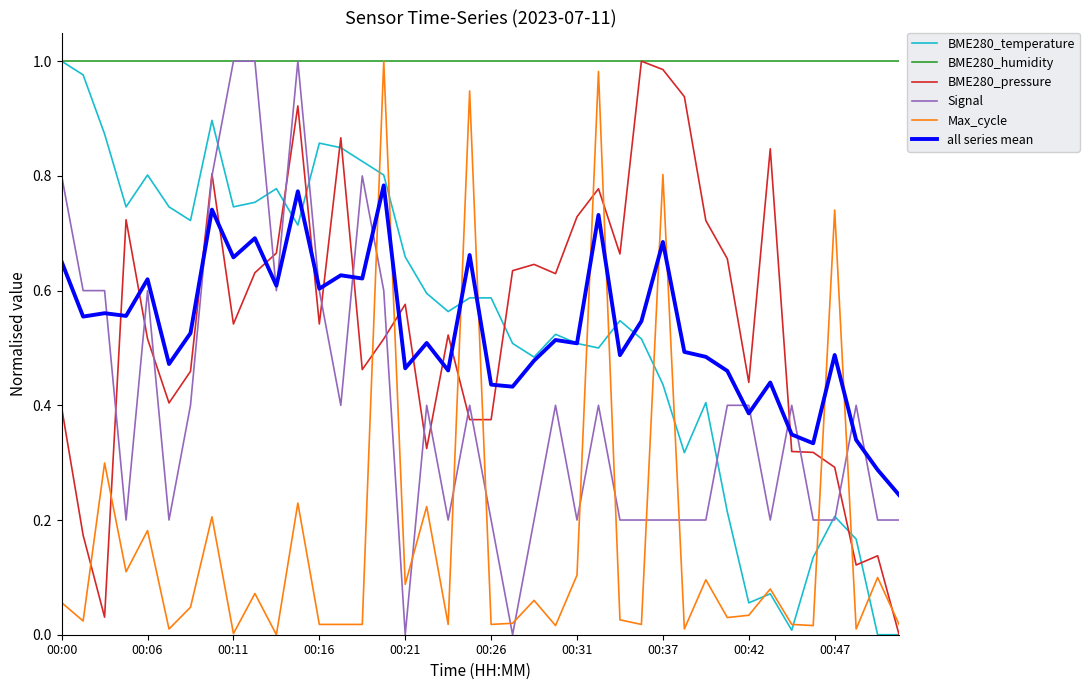

How many times do Max_cycle and all series mean cross each other?

10